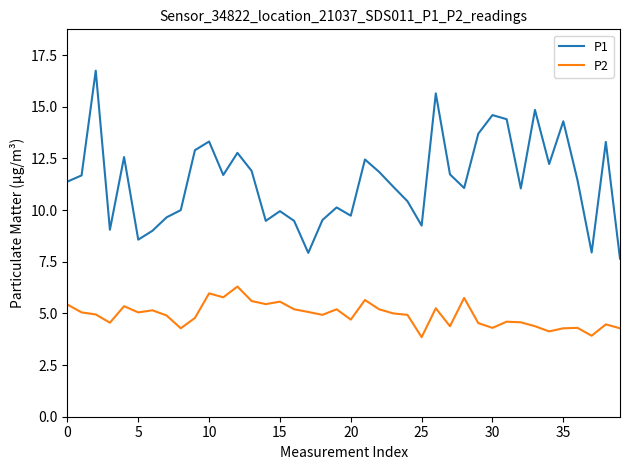

True or false: P2 has more than 2 interior local peaks.

True